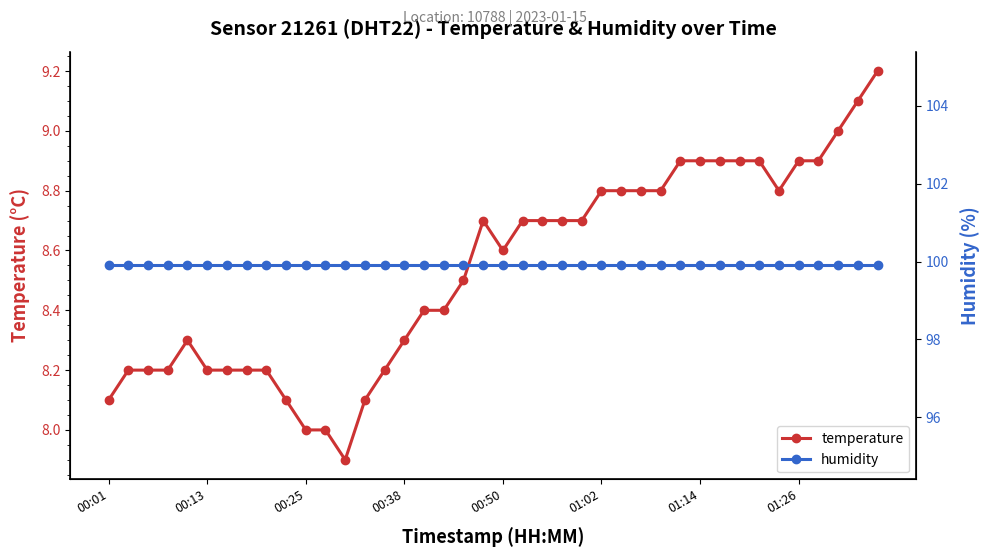

What is the minimum value shown in the chart?

7.9